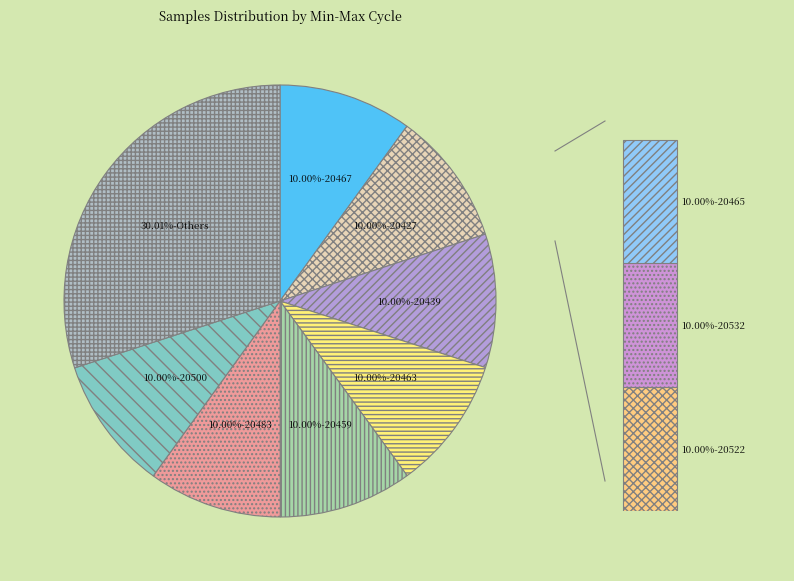

Is the sum of 28-20427 and 28-20483 greater than half?

No